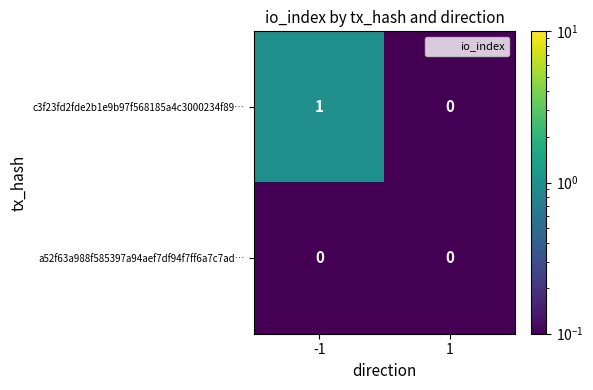

The value of c3f23fd2fde2b1e9b97f568185a4c3000234f89… at 1 is 0. True or false?

True